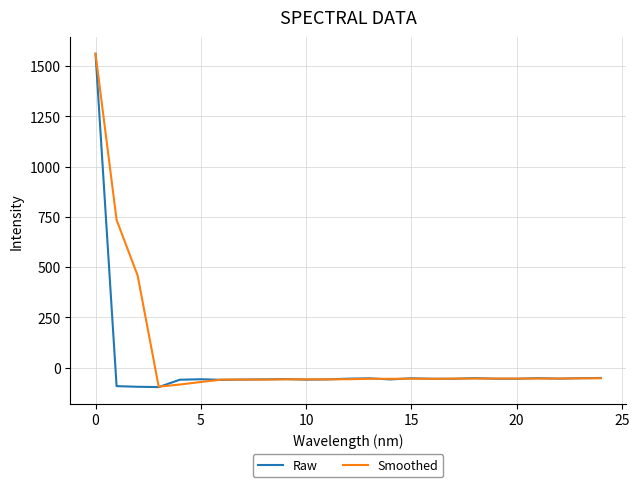

In Smoothed, how many points are lower than both neighbors (excluding endpoints)?

6